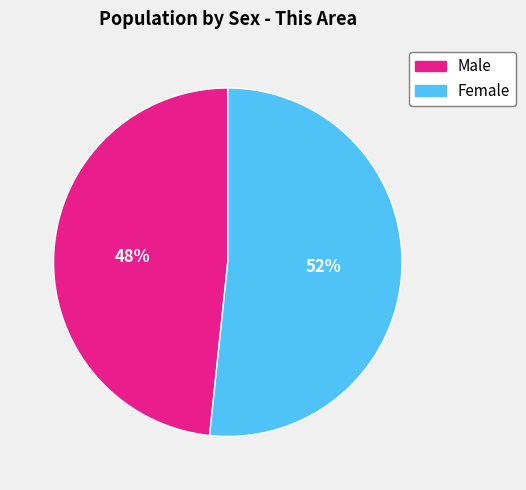

Is there any slice that represents more than half of the pie?

Yes